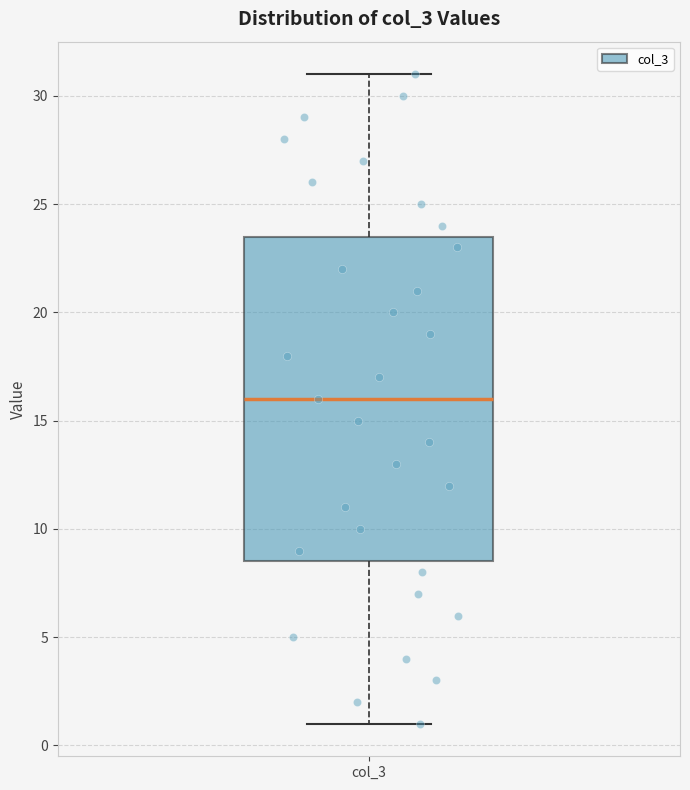

Read this box plot against the y-axis: the position of the median line, the range covered by the box, and the ends of both whiskers. The values are not printed on the chart, so give them approximately, as read against the axis.

median 16.0, box 8.5 to 23.5, whiskers 1.0 to 31.0